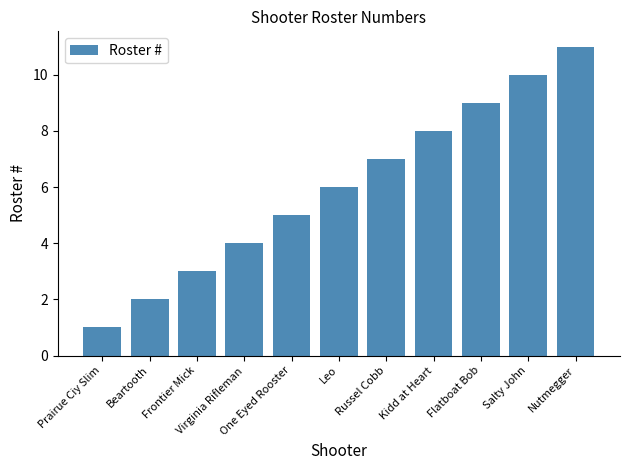

List the labels in order of value, largest first.

Nutmegger, Salty John, Flatboat Bob, Kidd at Heart, Russel Cobb, Leo, One Eyed Rooster, Virginia Rifleman, Frontier Mick, Beartooth, Prairue Ciy Slim